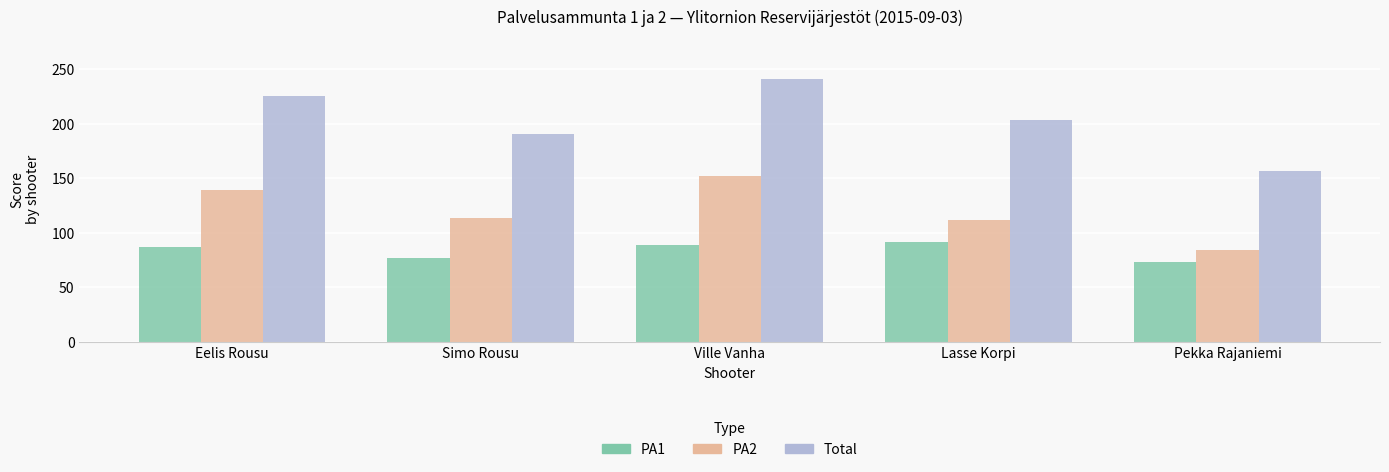

List the series in order of their peak value, lowest first.

PA1, PA2, Total